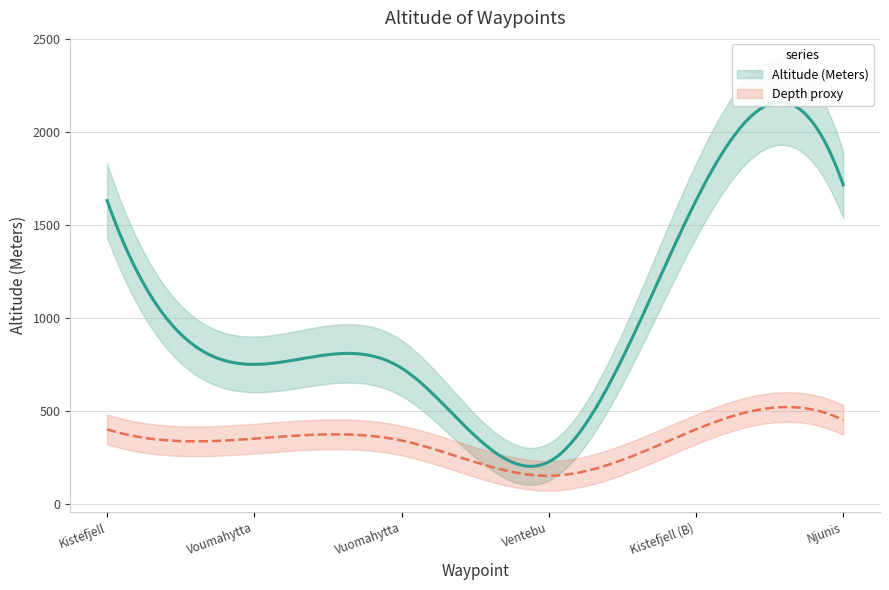

What is the ratio of the value at Kistefjell to the value at Kistefjell (Berg)?

1.0